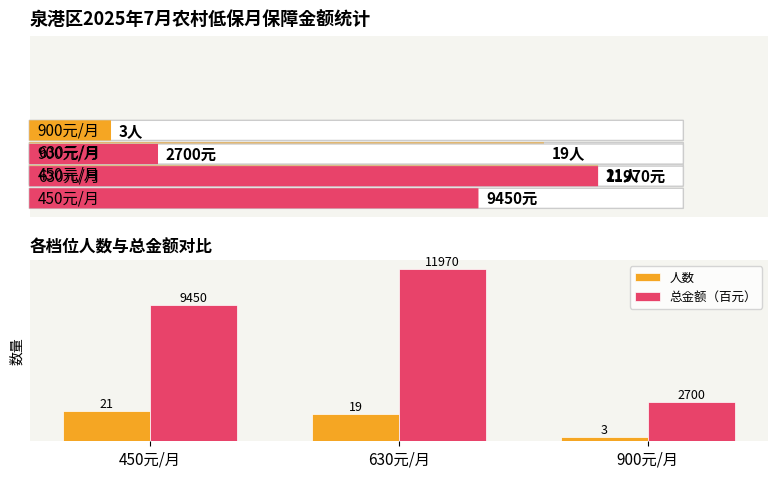

List the labels in order of 总金额（百元） value, smallest first.

900元/月, 450元/月, 630元/月